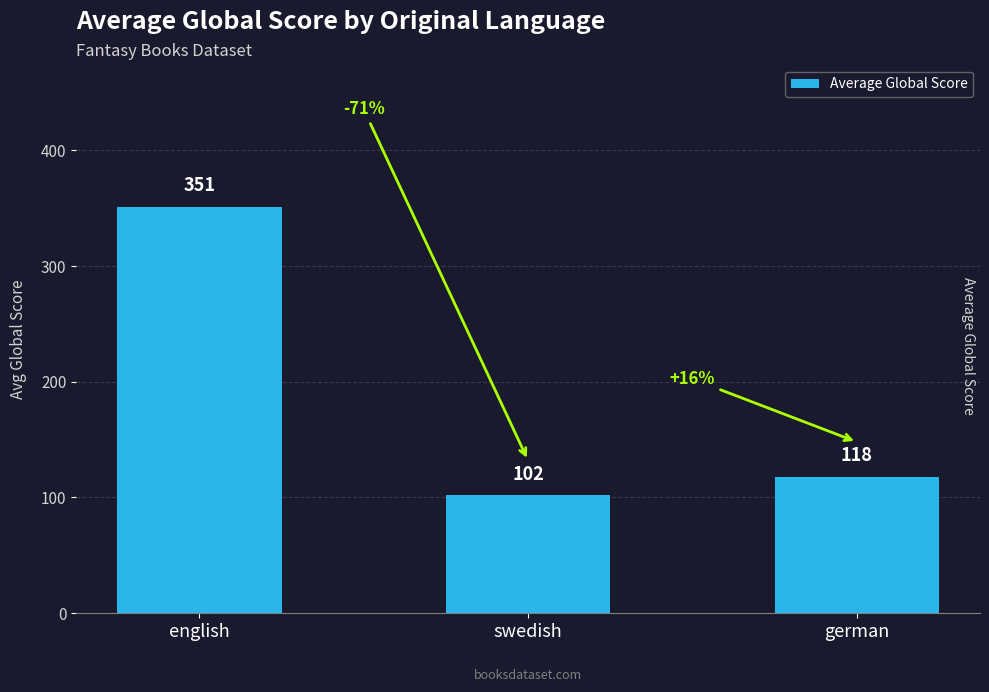

What is the label of the 1st bar from the right?

german